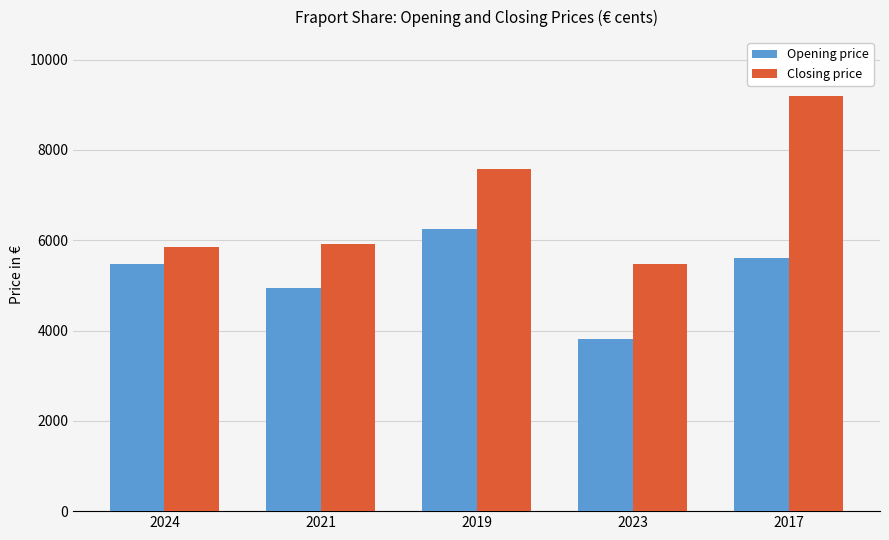

At which label is Closing price closest to 7331?

2019